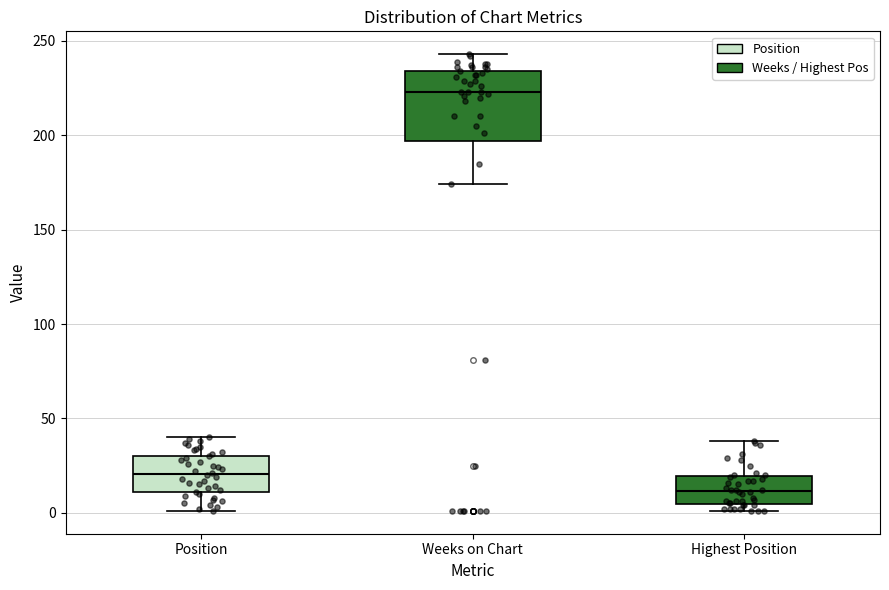

Where is the upper edge of the box for Position on the y-axis? The values are not printed on the chart, so give them approximately, as read against the axis.

30